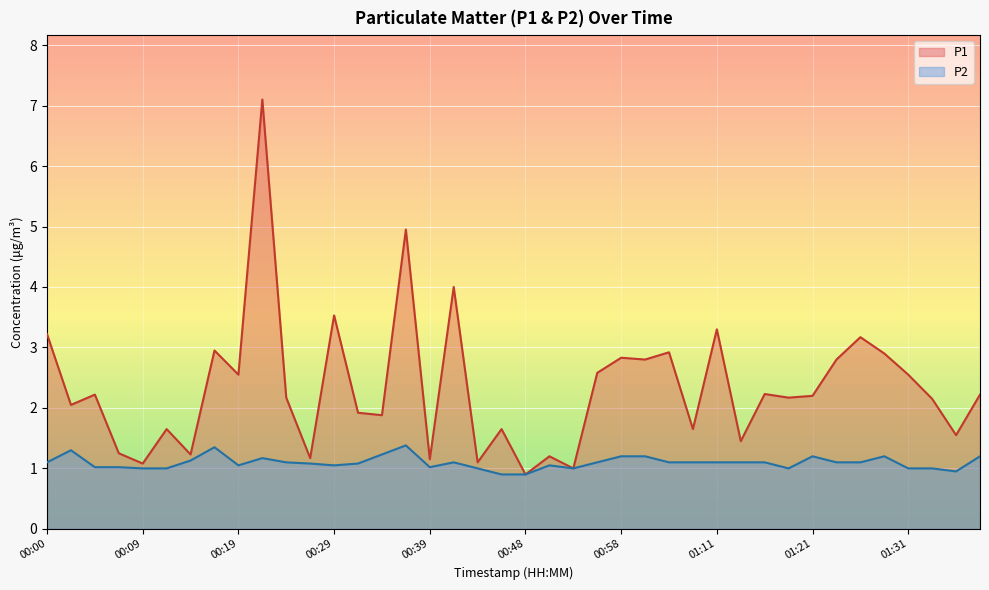

Which series changed the most between 00:07 and 01:36?

P1